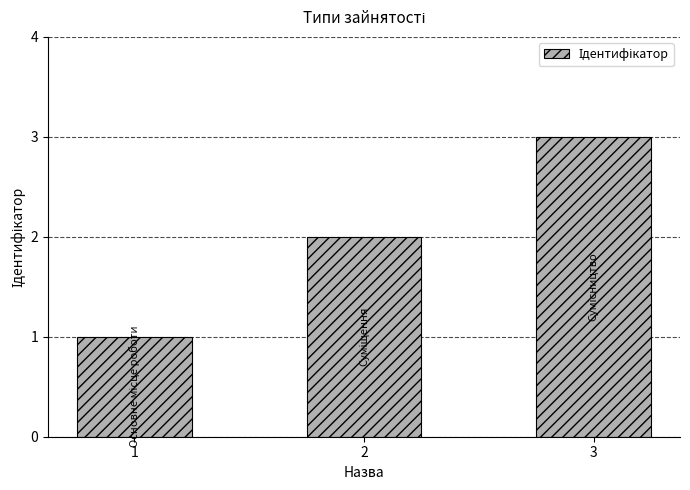

Approximately how many times larger is the value at 1 compared to 2?

0.5